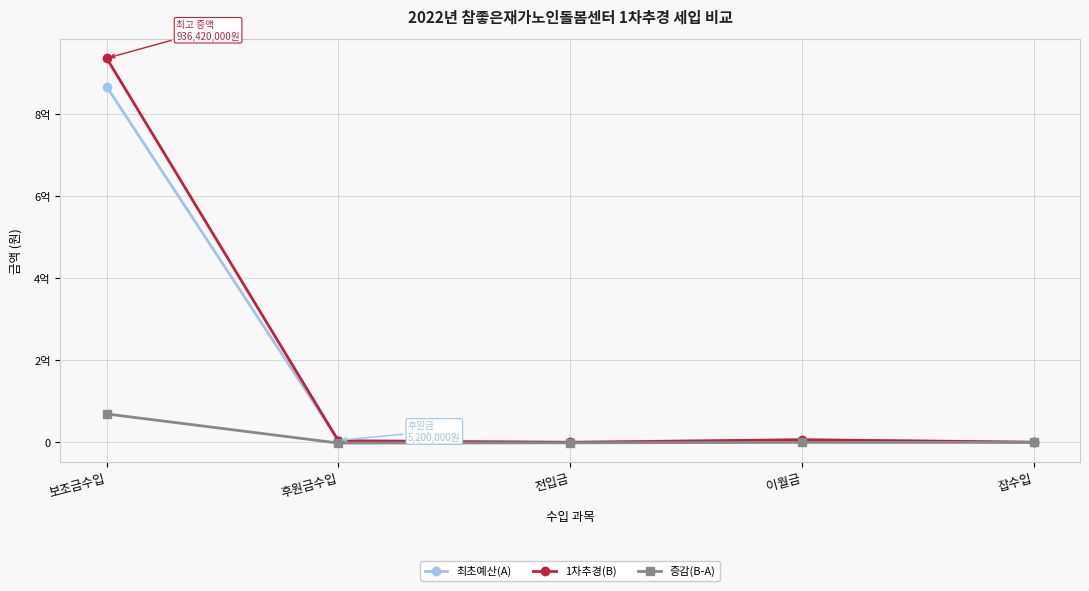

What is the value of the 최초예산(A) point at the 2nd from the left?

5200000